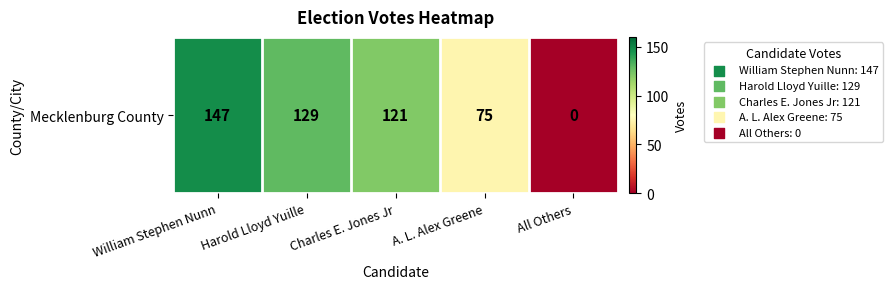

The value at Harold Lloyd Yuille is 185. True or false?

False